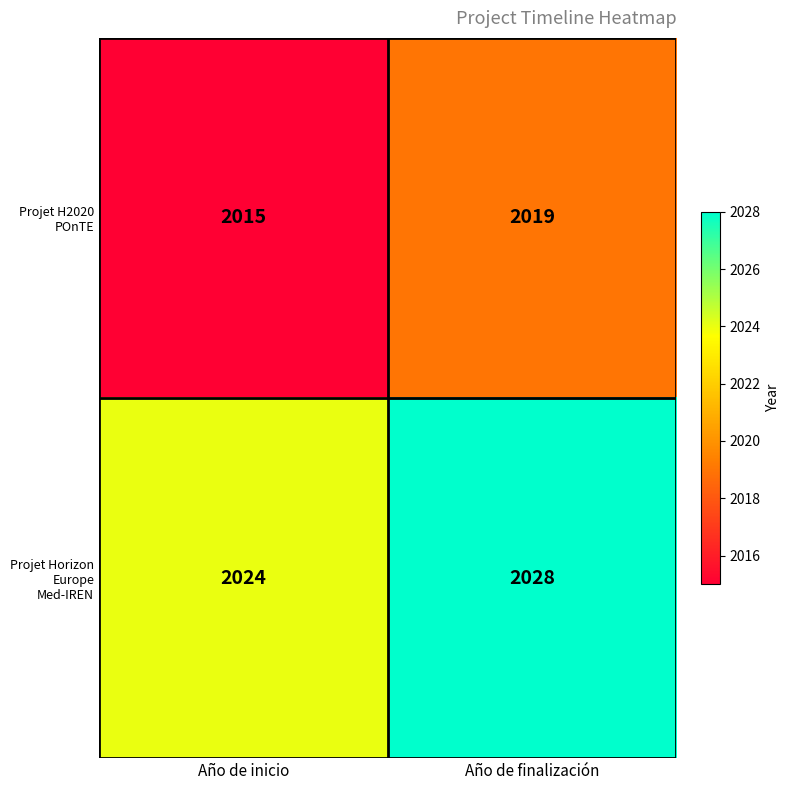

Reading left to right, what are all the values shown in this chart?

Projet H2020 POnTE: 2015	2019
Projet Horizon Europe Med-IREN: 2024	2028